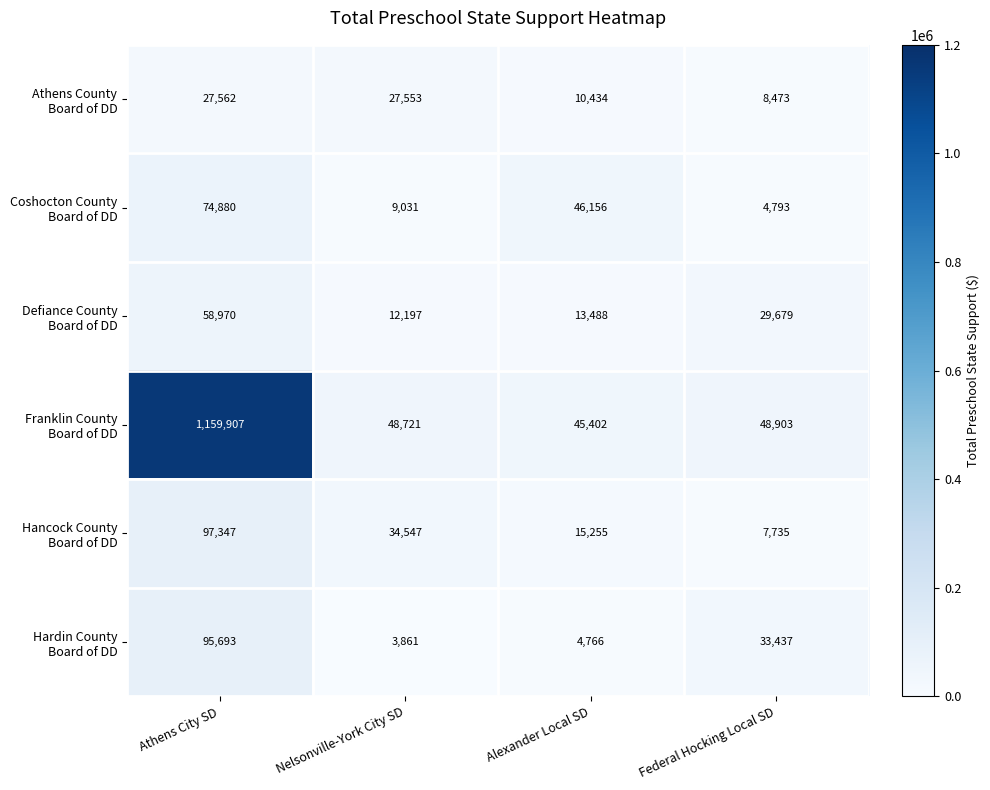

At which category is the sum across all series the highest?

Athens City SD